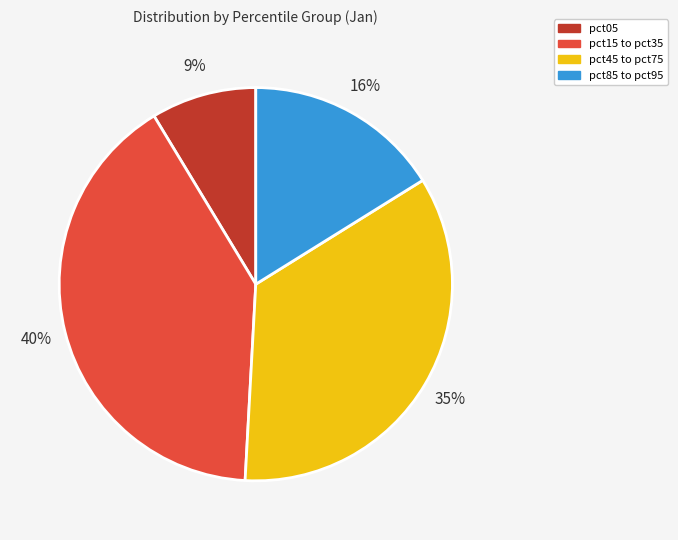

Which category has the biggest portion of the pie?

pct15 to pct35